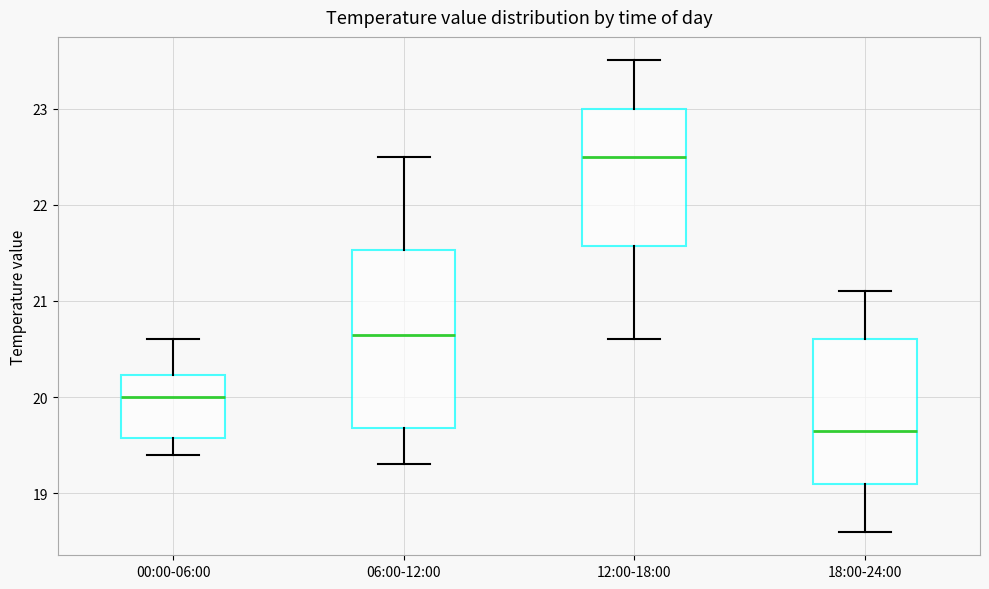

Which box's median line is the lowest?

18:00-24:00